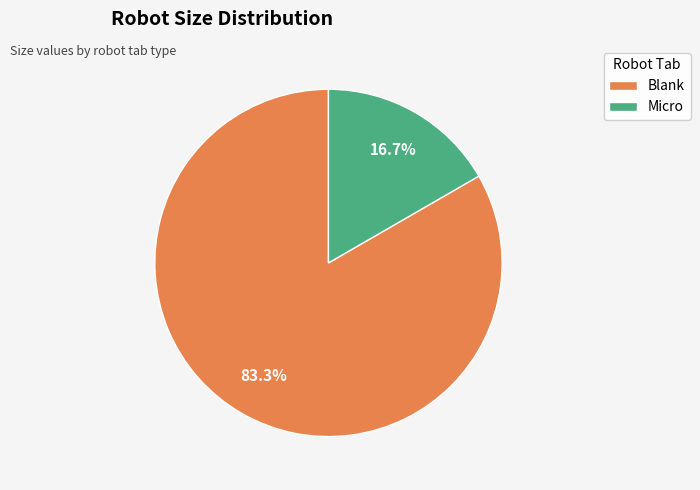

Between Blank and Micro, which is larger?

Blank